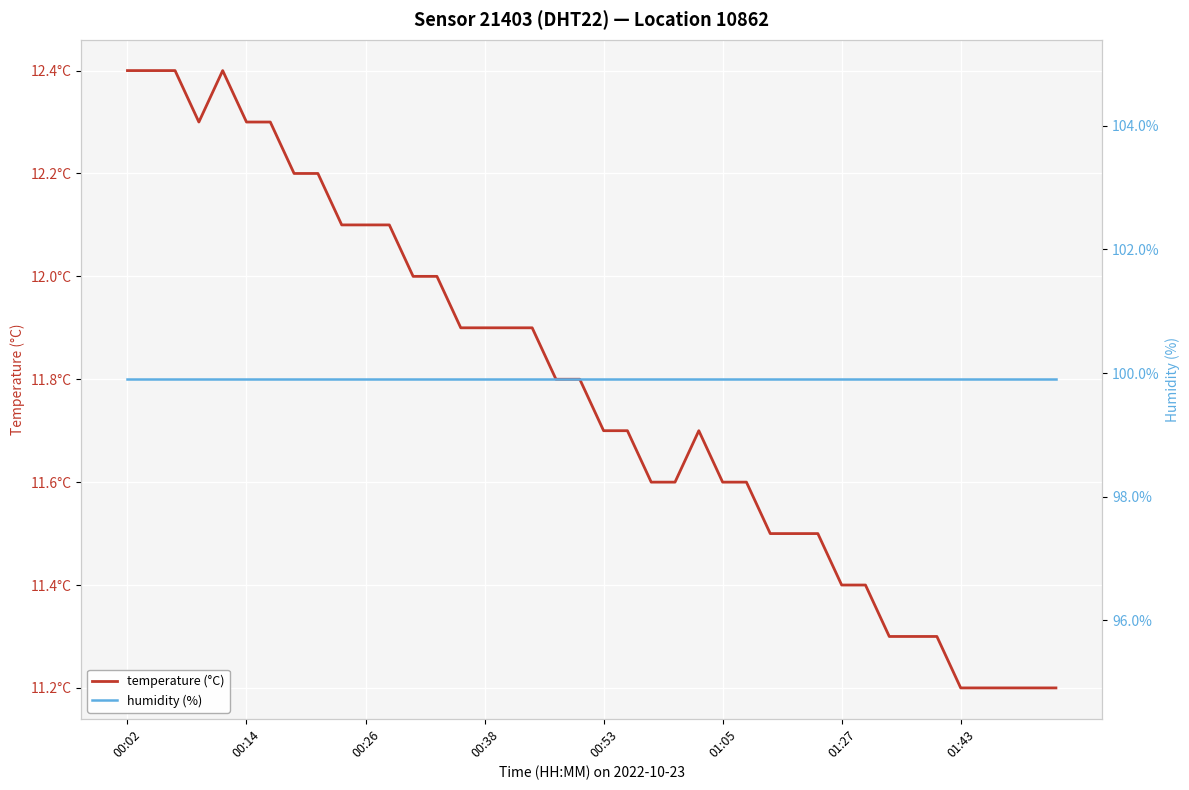

Rank the series at 14 from lowest to highest value.

temperature (°C), humidity (%)